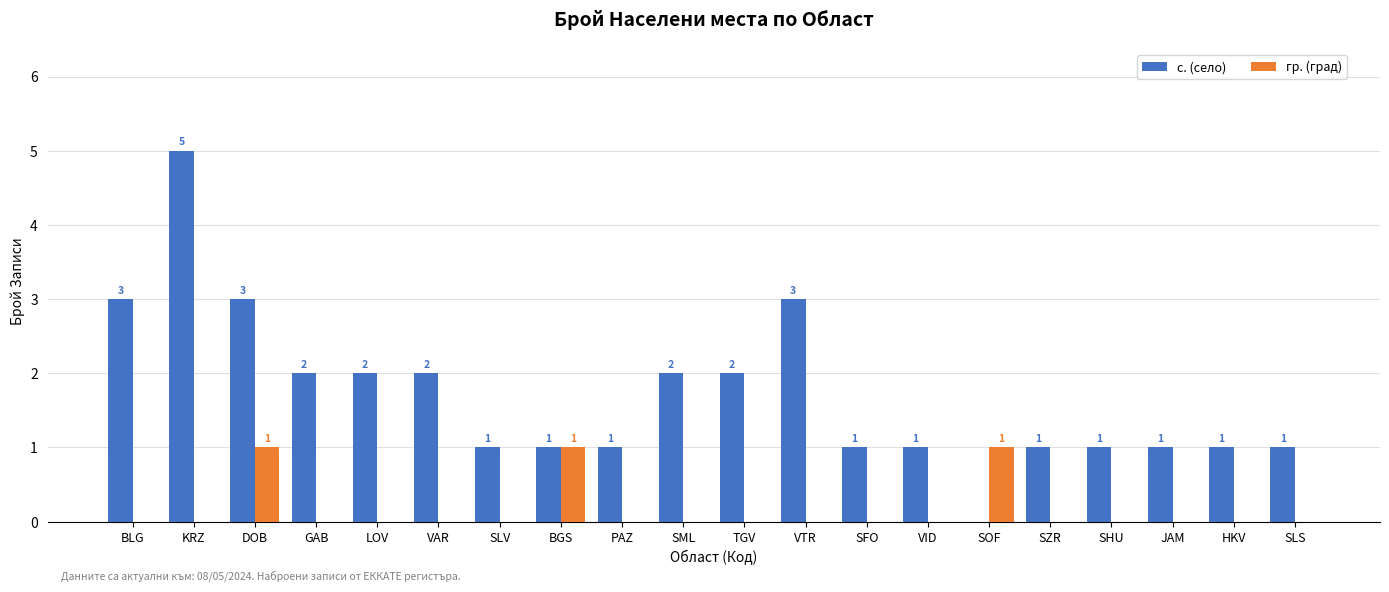

What is the sum of all с. (село) values?

34